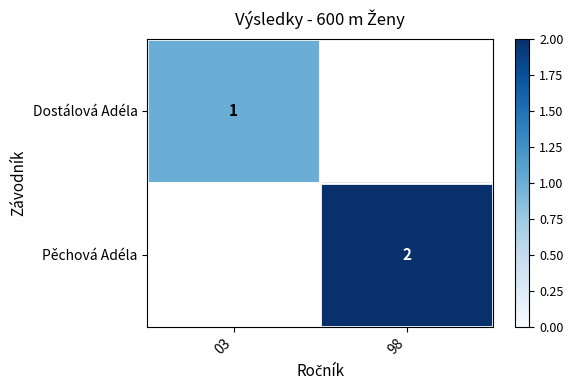

What is the smallest value displayed?

1.0